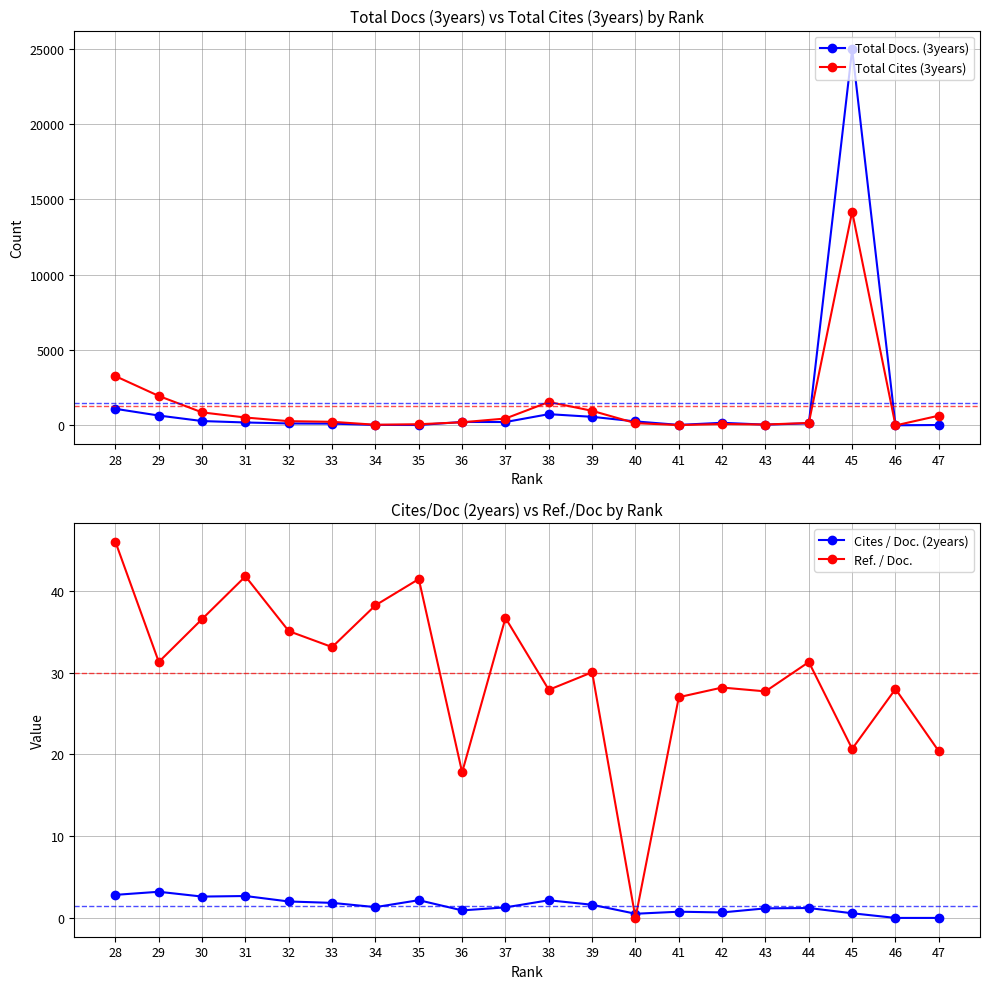

What is the difference between the maximum and minimum values in the Ref. / Doc. series?

46.0